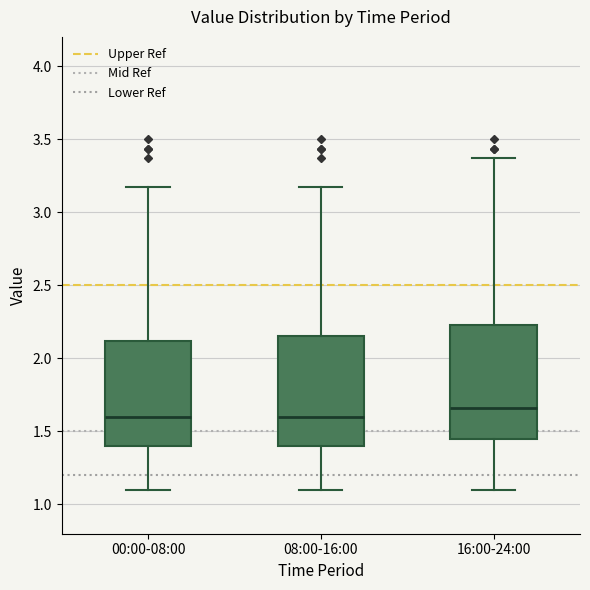

Reading left to right, transcribe this box plot: for each box, give where its median line is, the range the box spans, and where its two whiskers end, as read against the y-axis. The values are not printed on the chart, so give them approximately, as read against the axis.

00:00-08:00: median 1.60, box 1.40 to 2.10, whiskers 1.10 to 3.15
08:00-16:00: median 1.60, box 1.40 to 2.15, whiskers 1.10 to 3.15
16:00-24:00: median 1.65, box 1.45 to 2.25, whiskers 1.10 to 3.35